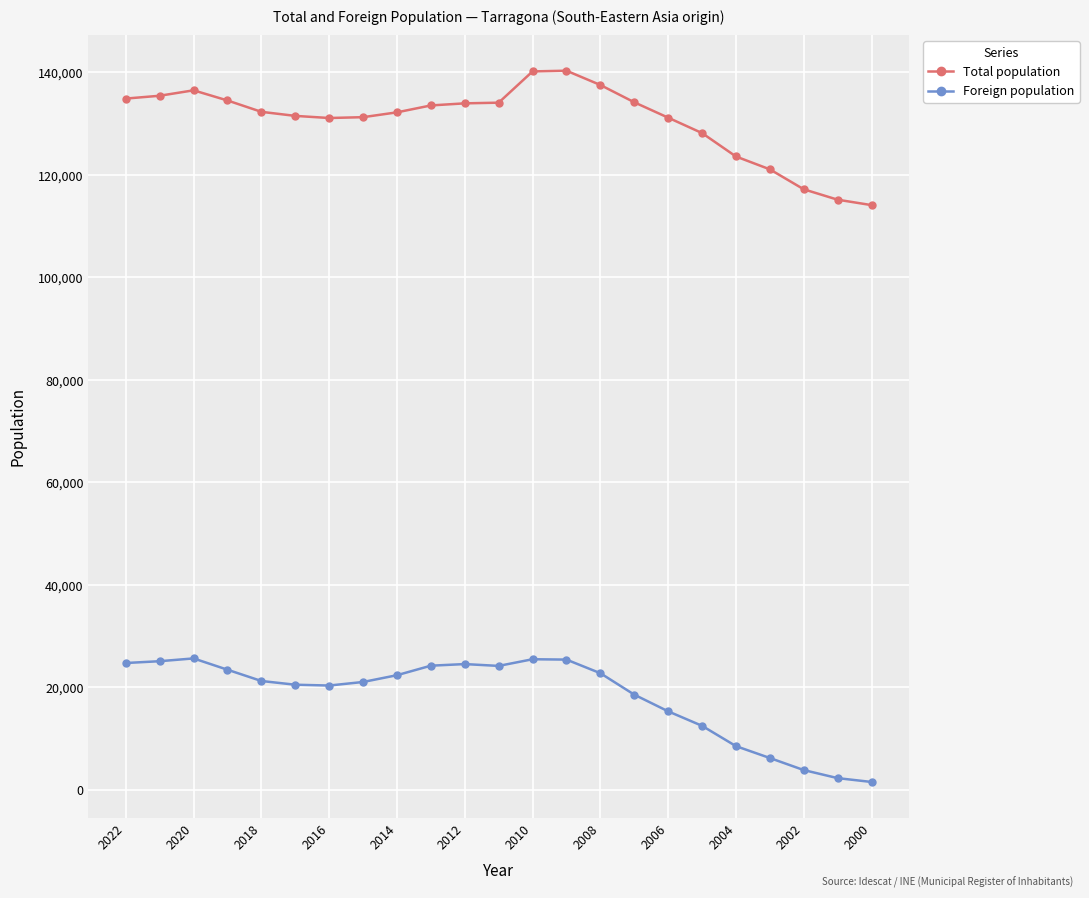

Rank the series by their maximum value, from highest to lowest.

Total population, Foreign population